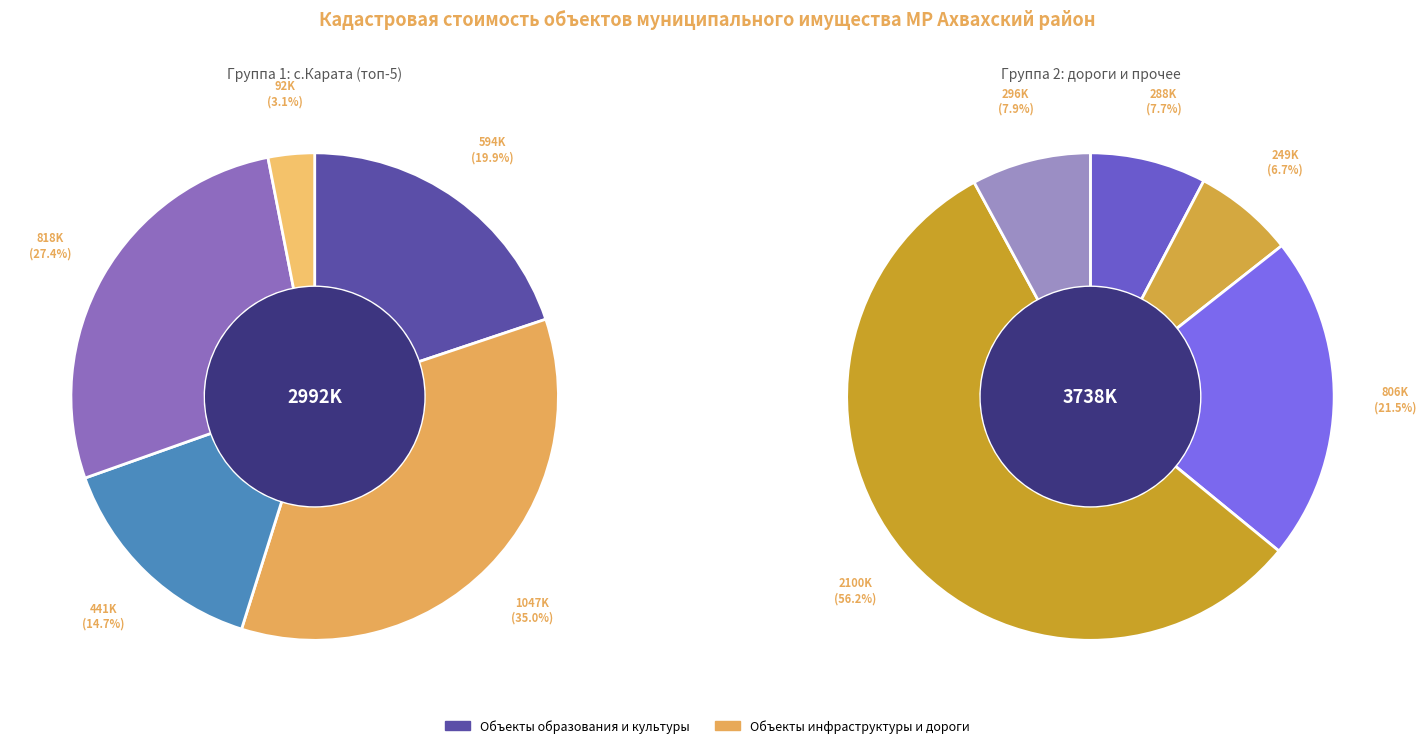

How many slices are in this pie chart?

10